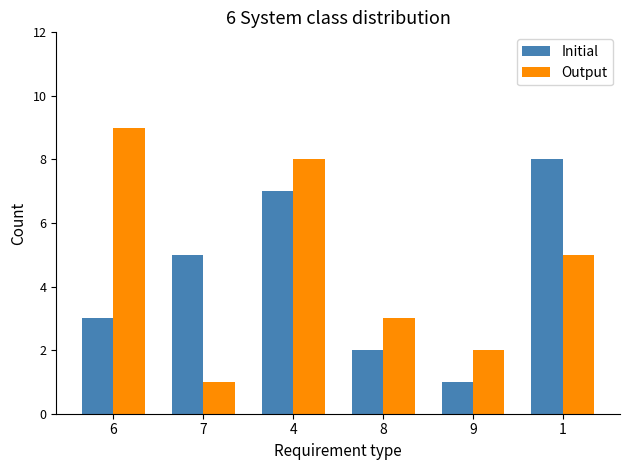

Count the Output values in the range 2 to 8.

4